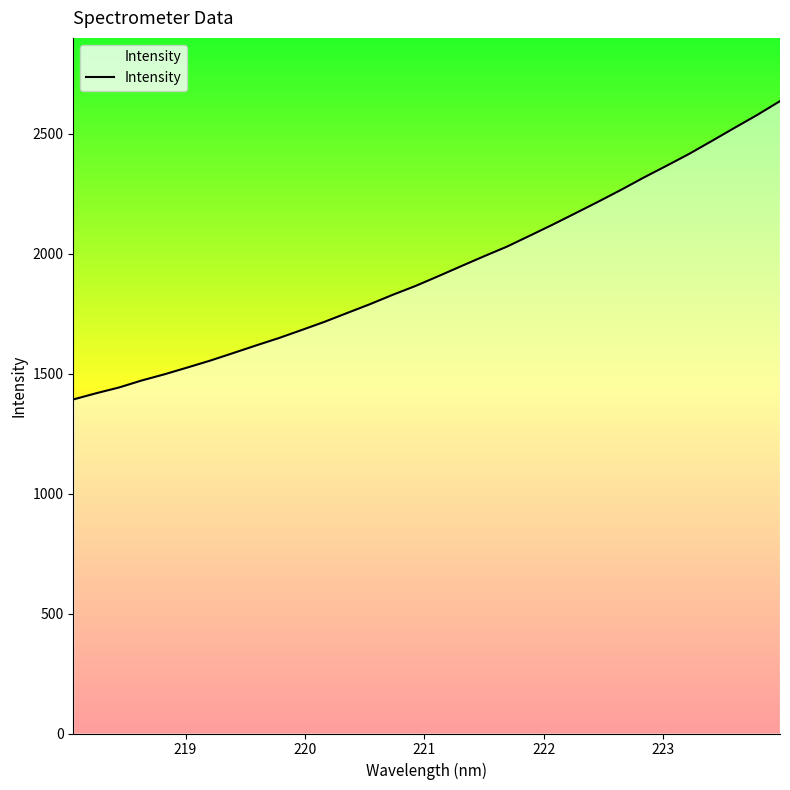

What is the maximum value shown in the chart?

2637.0